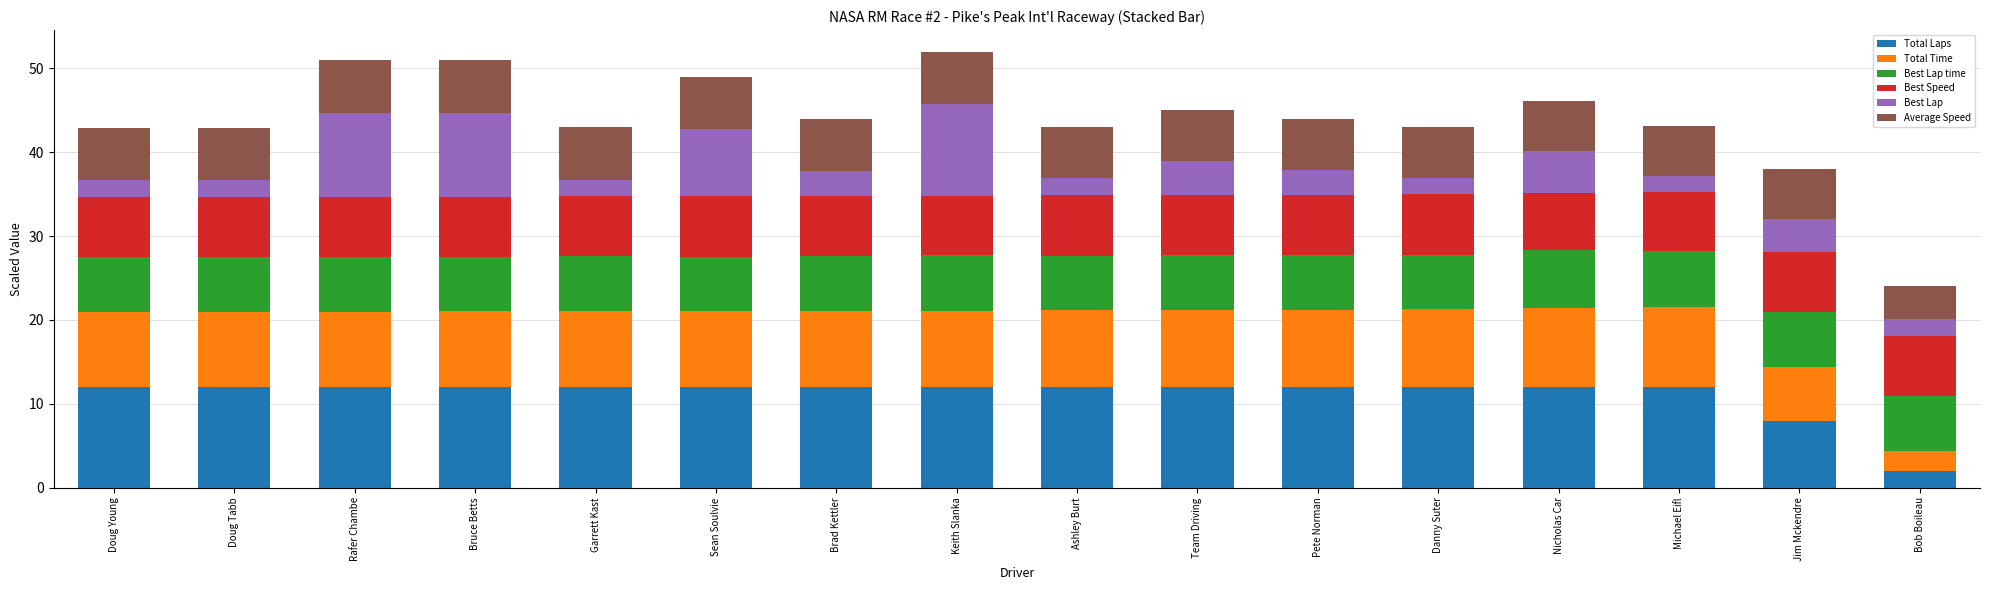

Does the chart contain stacked bars?

Yes